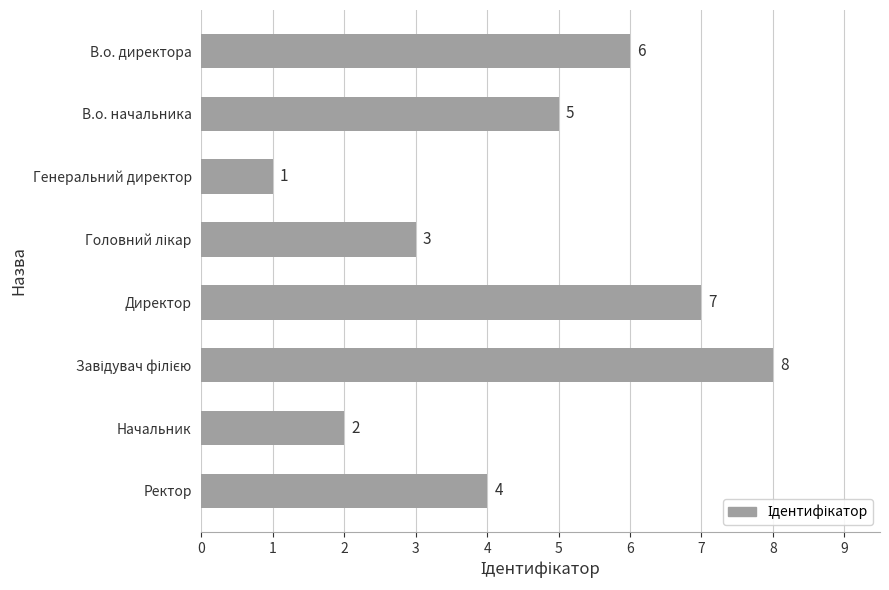

Reading bottom to top, extract all data points from this chart.

4	2	8	7	3	1	5	6